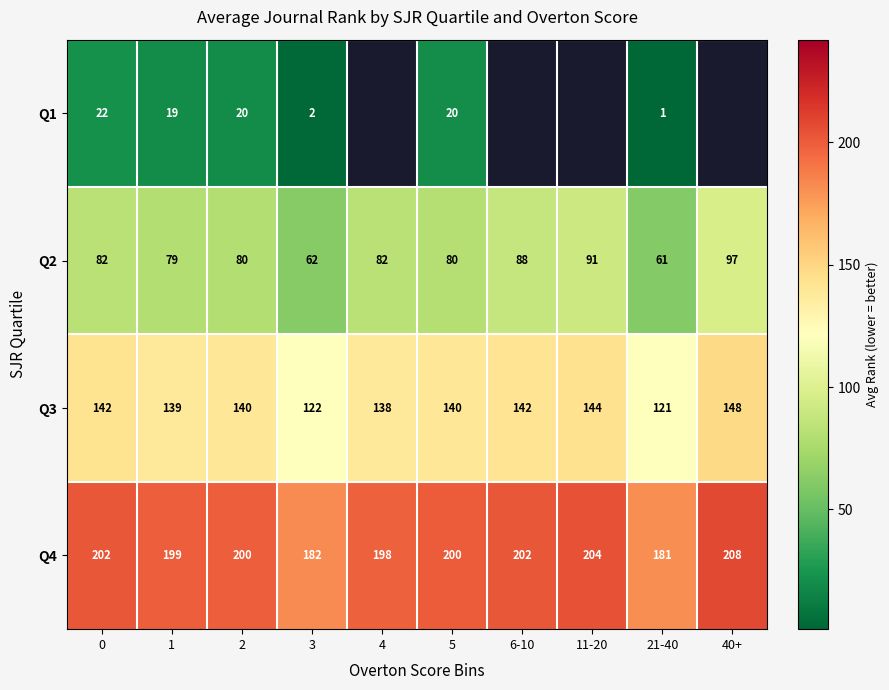

Is the value of Q2 at 3 greater than the value of Q4 at 11-20?

No